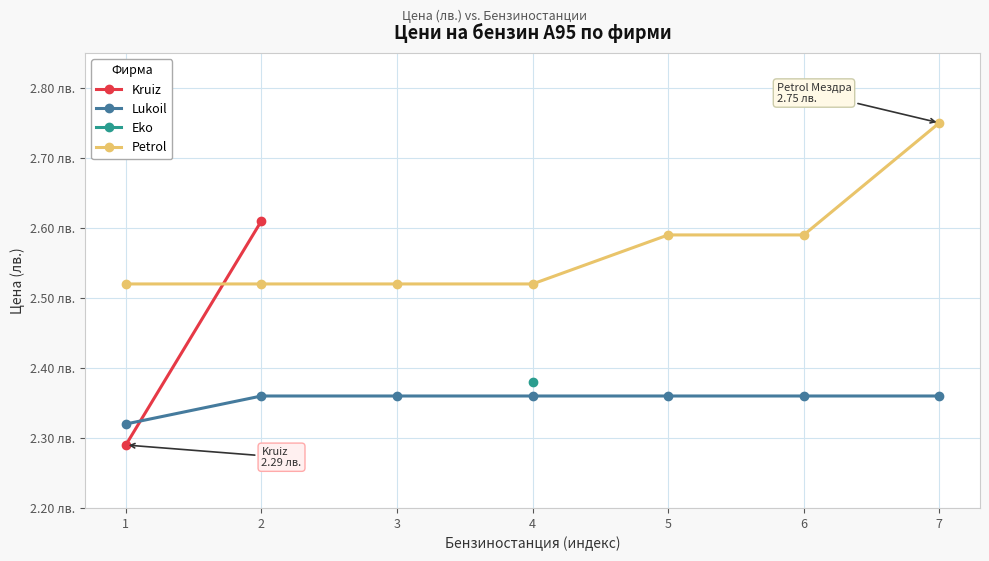

Which series changed the most between 1 and 7?

Petrol